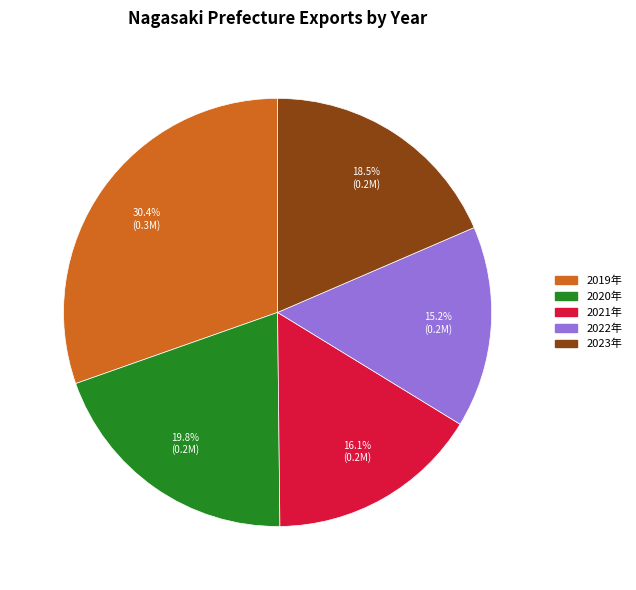

To the nearest percent, what is the difference between the largest and smallest slice percentages?

15%